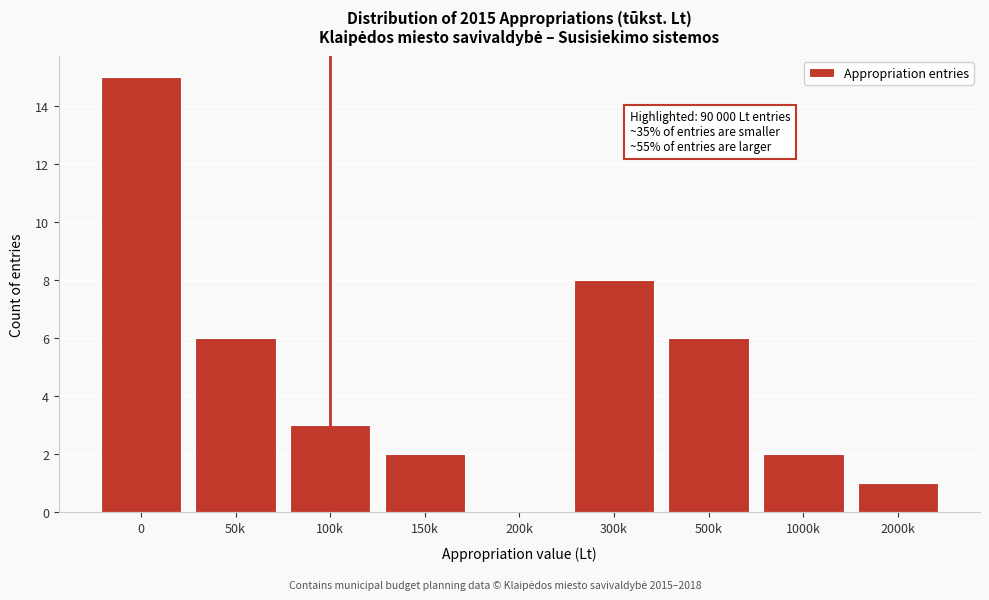

Reading left to right, extract all data points from this chart.

0=15	50k=6	100k=3	150k=2	200k=0	300k=8	500k=6	1000k=2	2000k=1